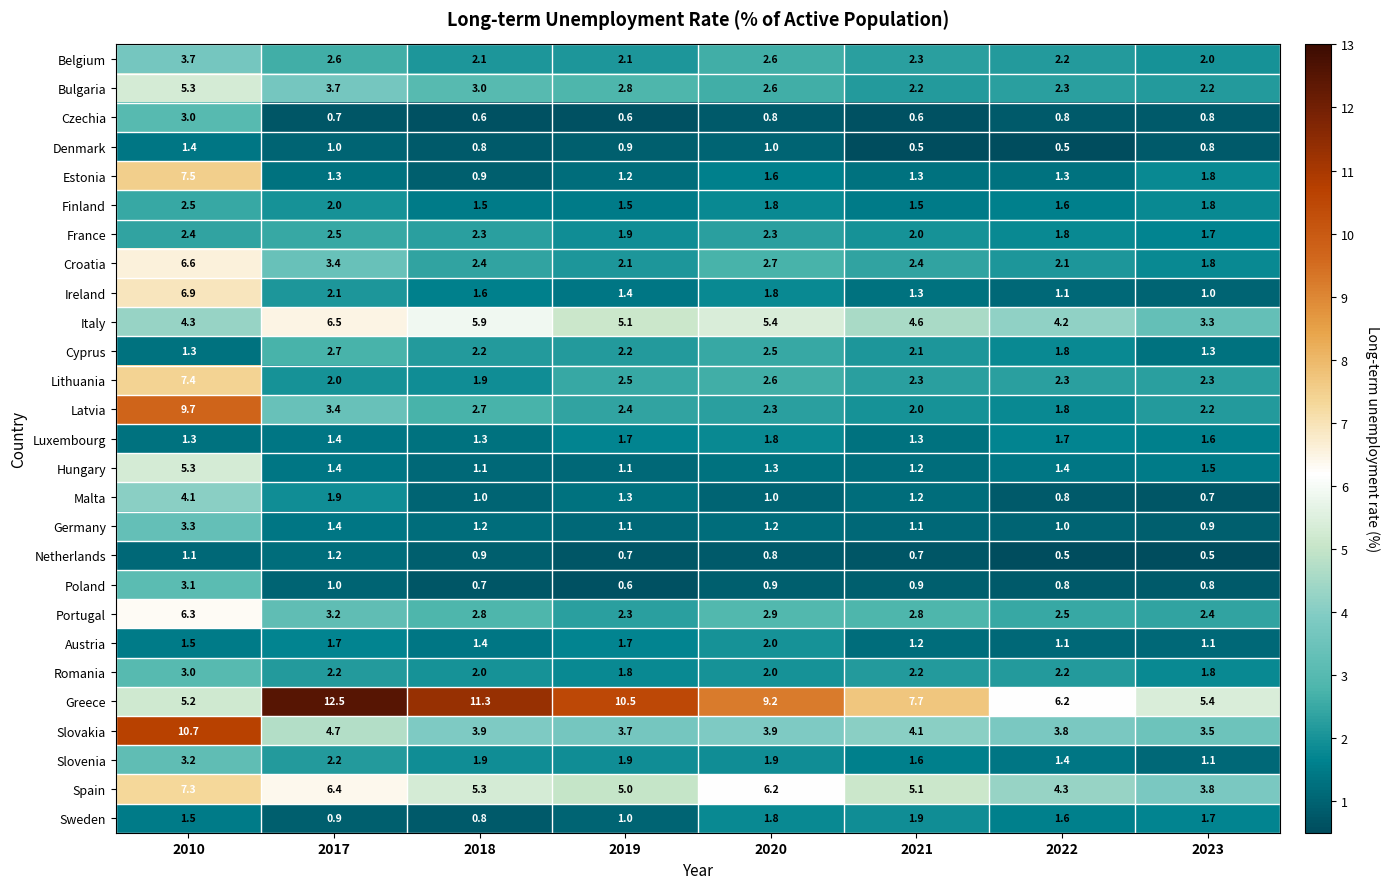

What is the difference between the Hungary values at 2010 and 2018?

4.2